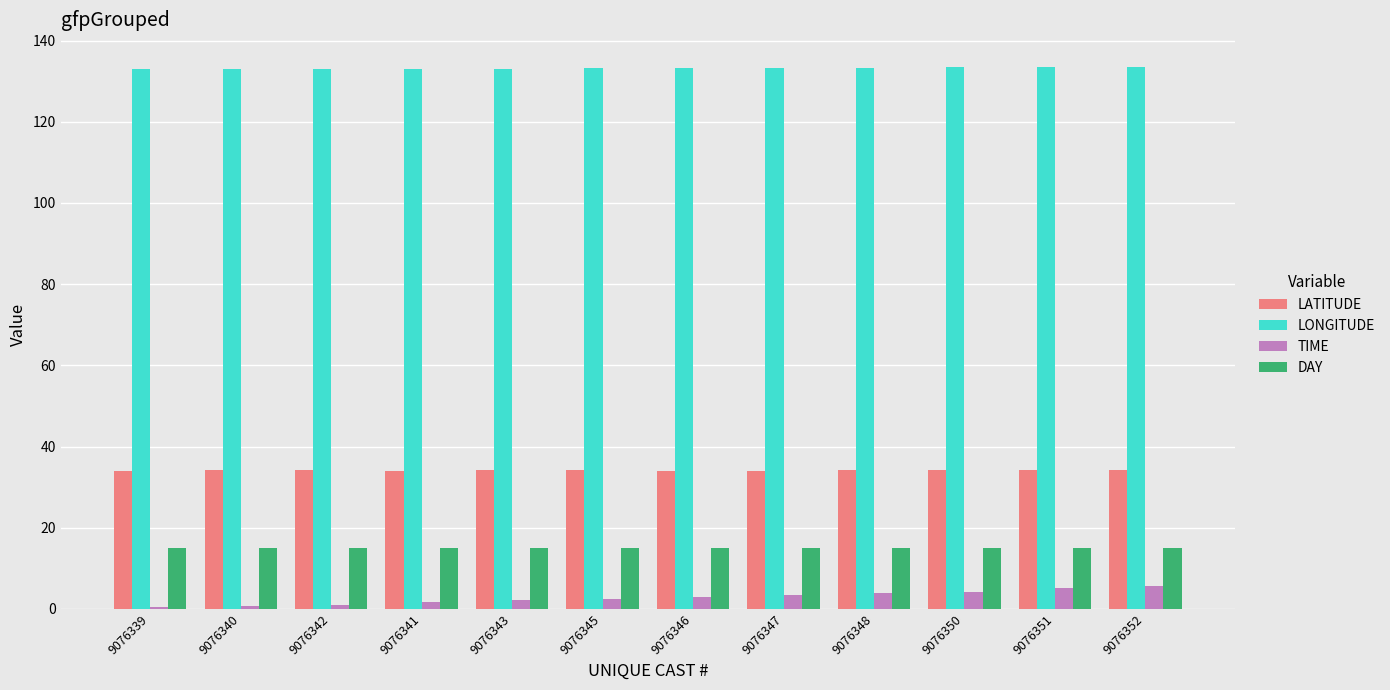

What is the sum of all DAY values?

180.0